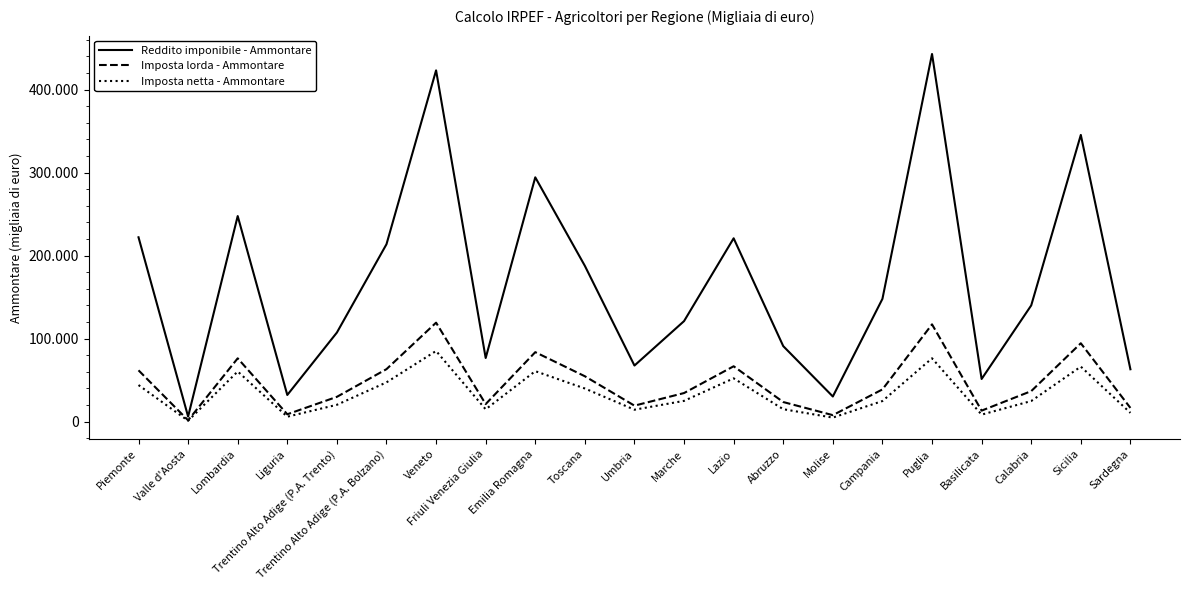

What is the spread (max minus min) of values at Basilicata?

42927